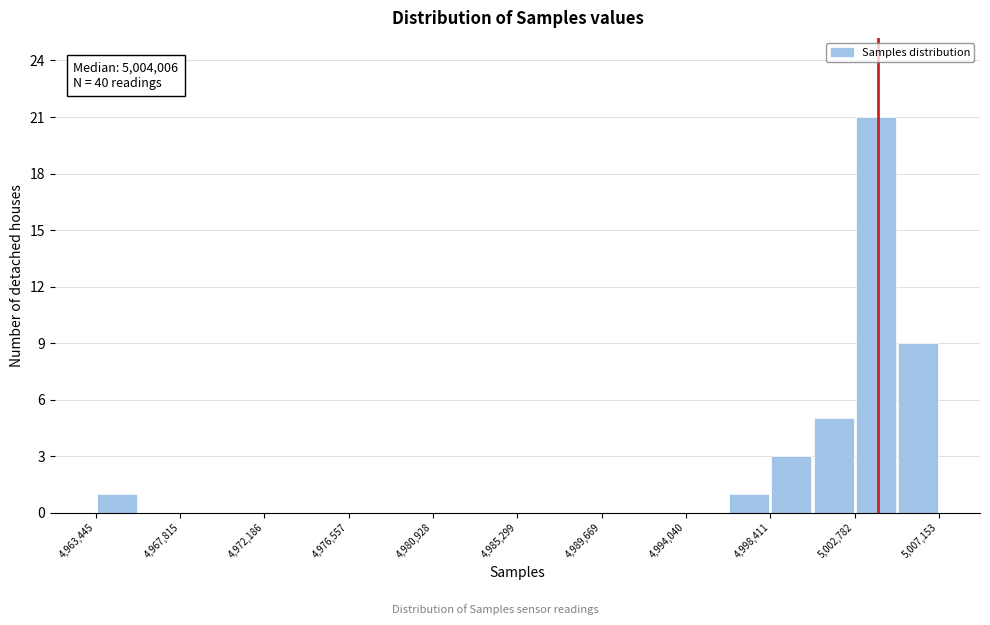

Which range on the x-axis has the tallest bar?

5003000 to 5005000